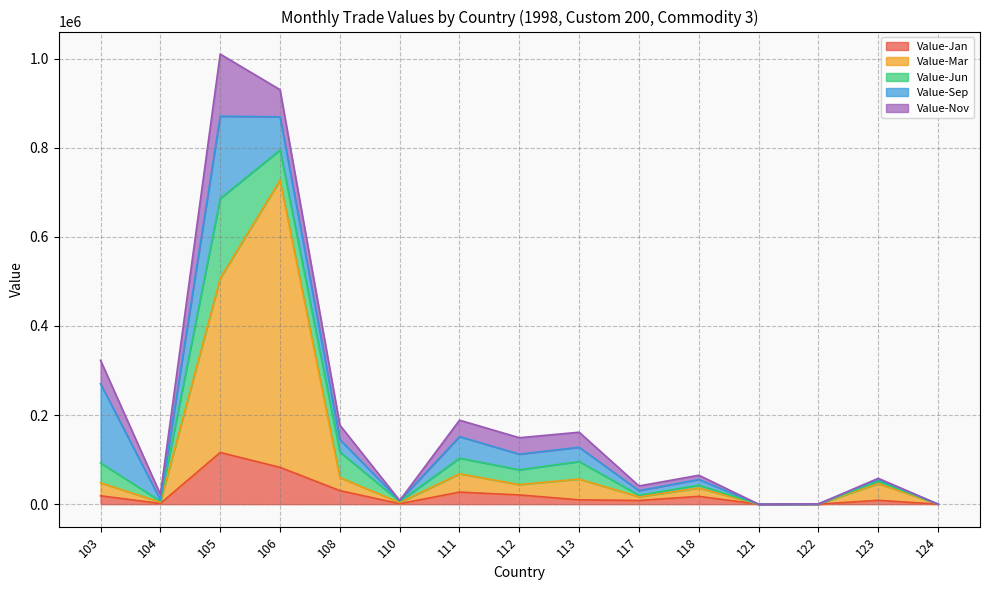

Reading left to right, what are all the values shown in this chart?

Value-Jan: 103=18834	104=1545	105=116046	106=82685	108=30439	110=1079	111=27084	112=20713	113=9725	117=8321	118=17536	121=0	122=0	123=8680	124=0
Value-Mar: 103=29255	104=2778	105=390893	106=644622	108=29358	110=2513	111=41138	112=23348	113=46578	117=8317	118=18812	121=0	122=385	123=37485	124=0
Value-Jun: 103=44491	104=2457	105=179326	106=67808	108=57379	110=2482	111=35190	112=33154	113=39471	117=3464	118=6211	121=0	122=0	123=5391	124=0
Value-Sep: 103=177631	104=2801	105=184626	106=74408	108=28069	110=2000	111=48309	112=35061	113=31961	117=10261	118=12857	121=0	122=0	123=4578	124=0
Value-Nov: 103=52599	104=12648	105=139444	106=60851	108=32262	110=229	111=36859	112=36893	113=33772	117=10522	118=9513	121=0	122=219	123=1931	124=0